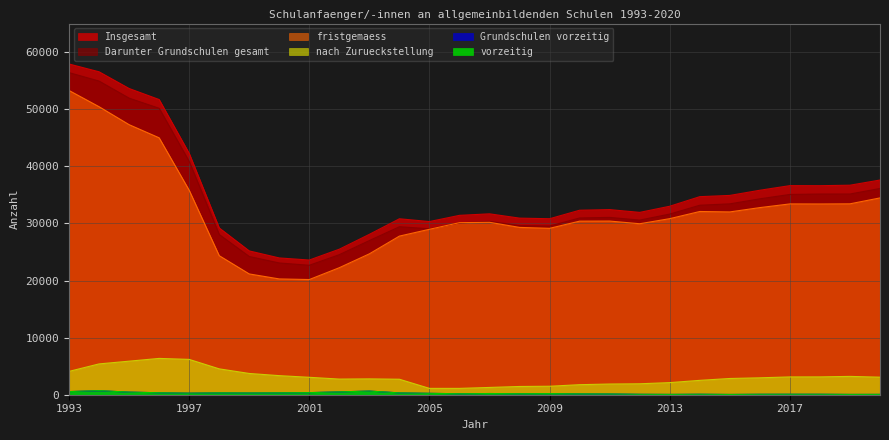

Reading left to right, extract all data points from this chart.

Insgesamt: 57916	56552	53626	51694	42266	29210	25183	23953	23587	25486	28089	30812	30326	31412	31678	30925	30820	32310	32419	31933	33008	34684	34903	35808	36615	36606	36692	37597
Darunter Grundschulen gesamt: 56409	54927	51937	50162	40854	28056	24205	23071	22669	24527	26998	29418	29063	30081	30359	29620	29541	30952	31052	30580	31636	33182	33425	34306	35072	35144	35147	36117
vorzeitig: 551	719	456	344	273	329	308	335	366	499	639	321	242	171	209	180	198	154	132	72	53	81	47	77	81	78	52	58
Grundschulen vorzeitig: 546	698	454	343	273	329	307	335	364	498	637	321	242	171	208	180	198	154	132	72	53	81	46	75	80	78	52	57
fristgemaess: 53280	50437	47294	44992	35806	24351	21152	20277	20171	22248	24675	27780	28973	30131	30194	29301	29138	30398	30413	29944	30835	32087	32014	32769	33416	33405	33431	34466
nach Zurueckstellung: 4085	5396	5876	6358	6187	4530	3723	3341	3050	2739	2775	2711	1111	1110	1275	1444	1484	1758	1874	1917	2120	2516	2842	2962	3118	3123	3209	3073